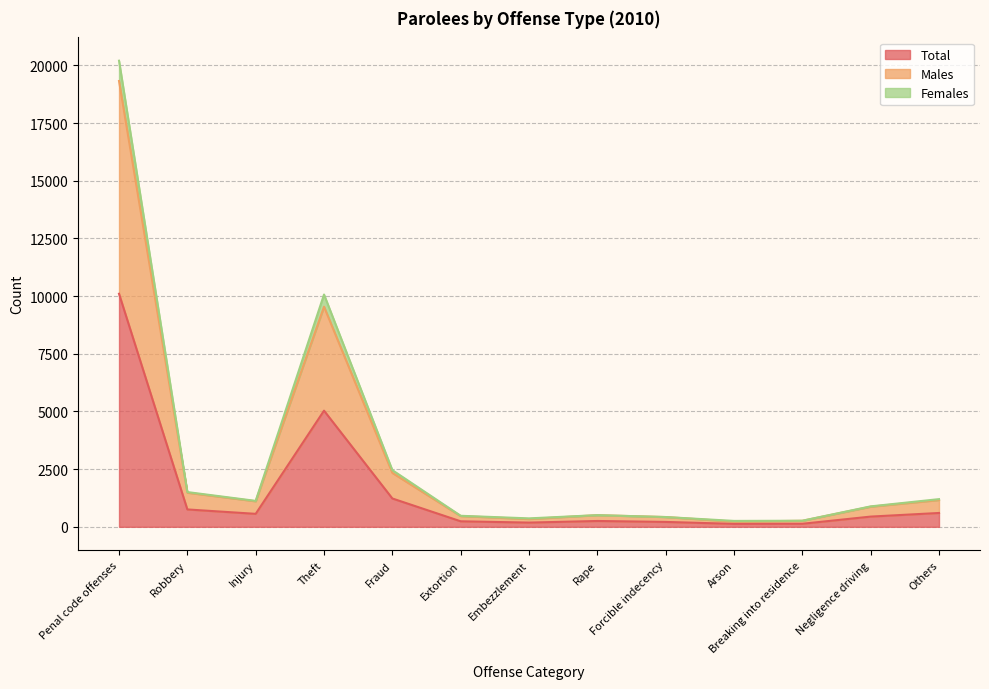

At how many categories does at least one series exceed 352?

11